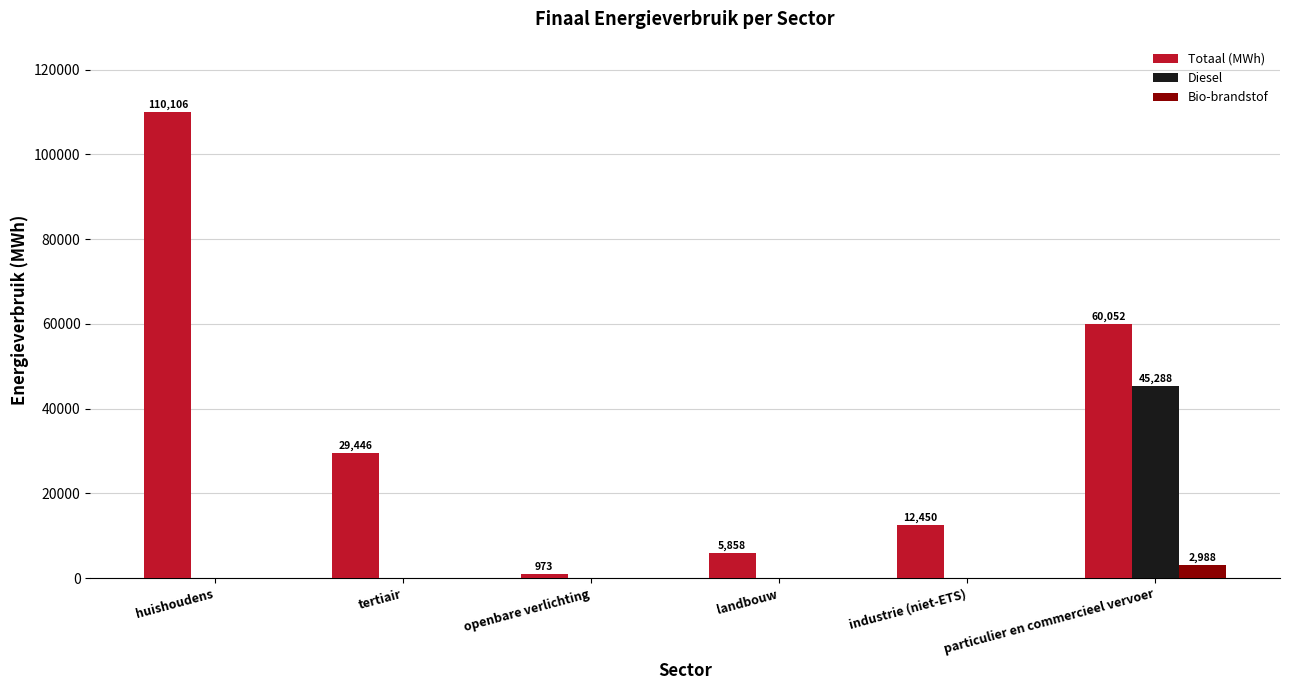

What is the sum of all Totaal (MWh) values?

218884.5